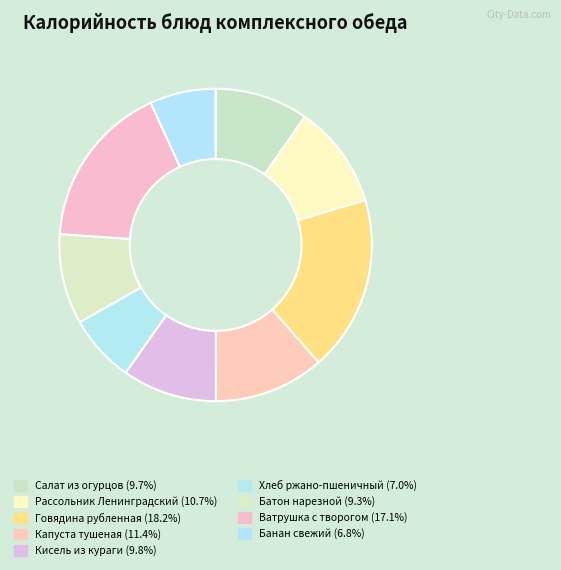

Rank the categories by value from highest to lowest.

Говядина рубленная, Ватрушка с творогом, Капуста тушеная, Рассольник Ленинградский, Кисель из кураги, Салат из огурцов, Батон нарезной, Хлеб ржано-пшеничный, Банан свежий